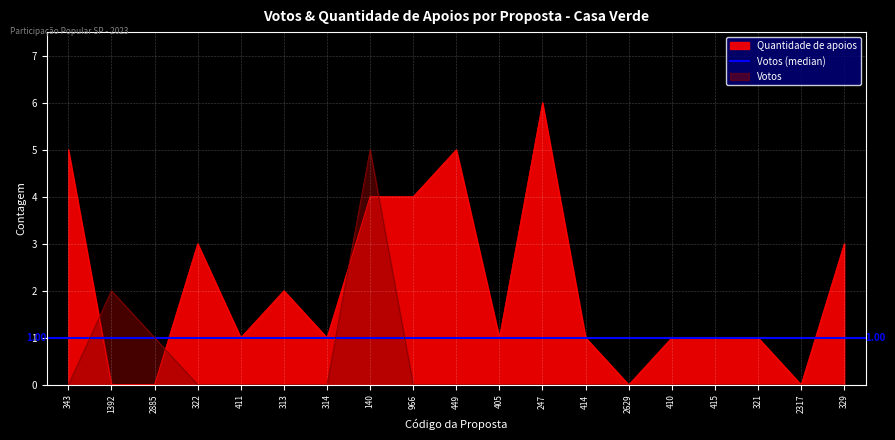

Rank the series by their average value, from highest to lowest.

Quantidade de apoios, Votos